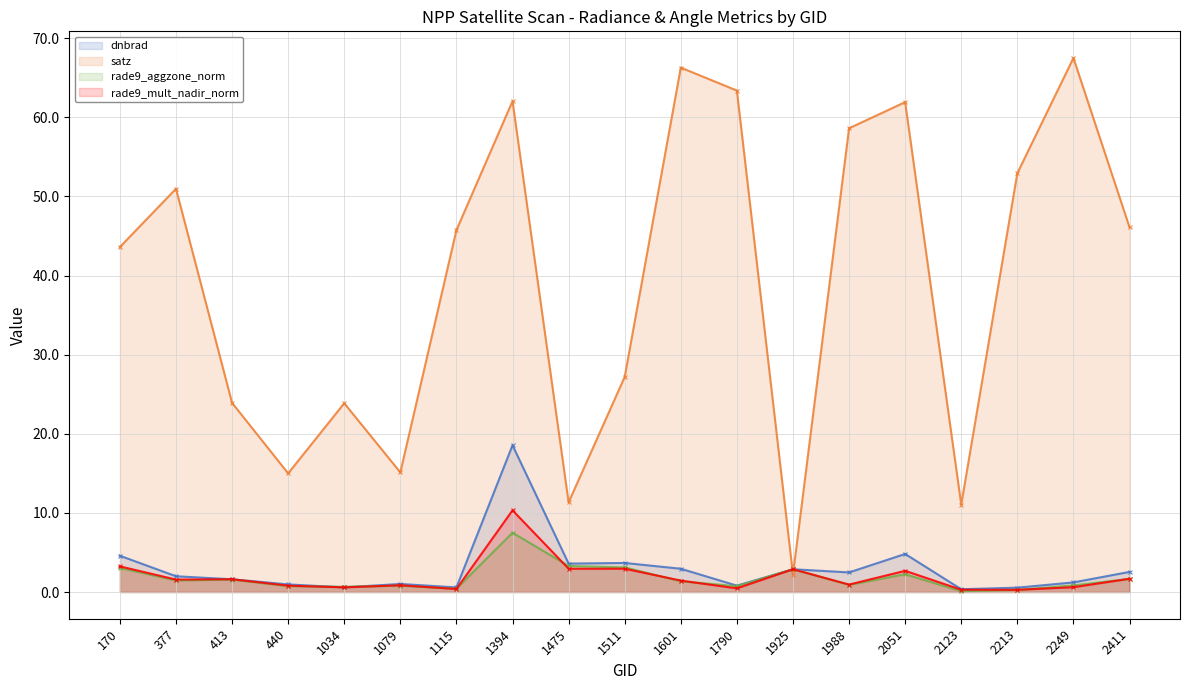

The rade9_aggzone_norm series shows 3.1 at 1511. True or false?

True